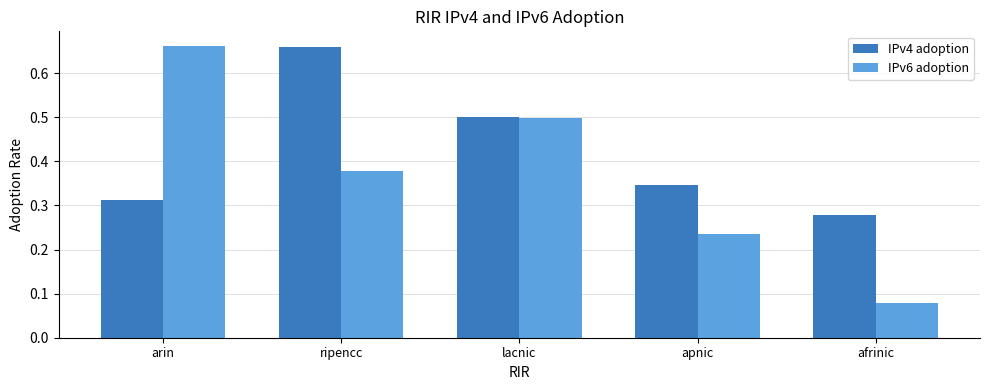

What is the difference between the maximum and minimum values in the IPv6 adoption series?

0.6